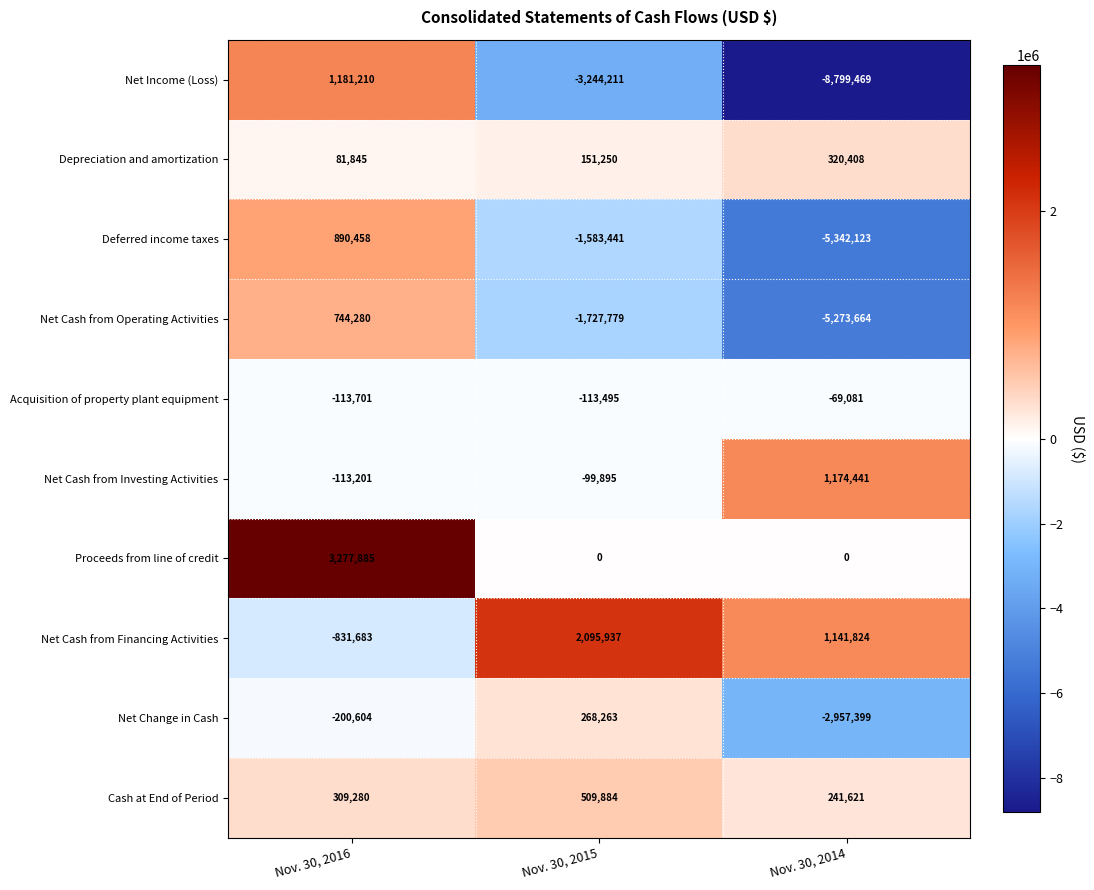

Which category has the highest value across all series?

Nov. 30, 2016